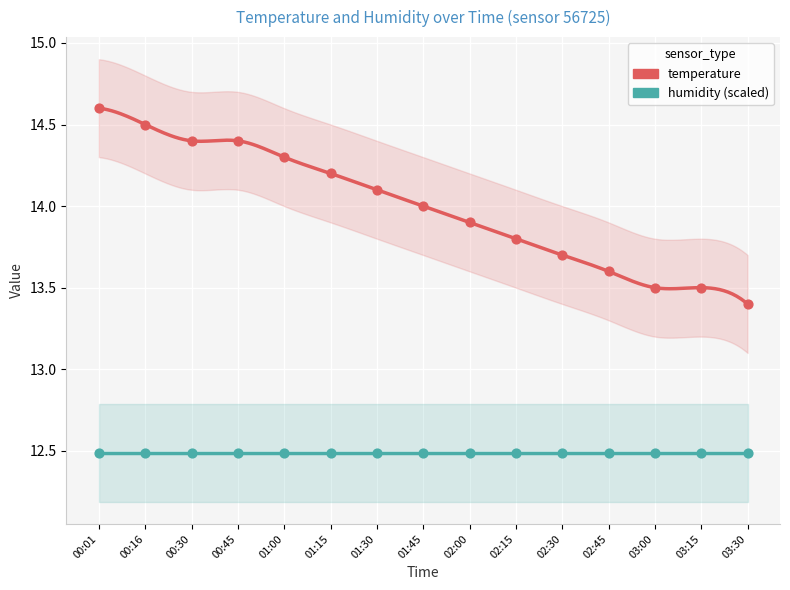

Which series reaches the minimum Y coordinate?

humidity (scaled)